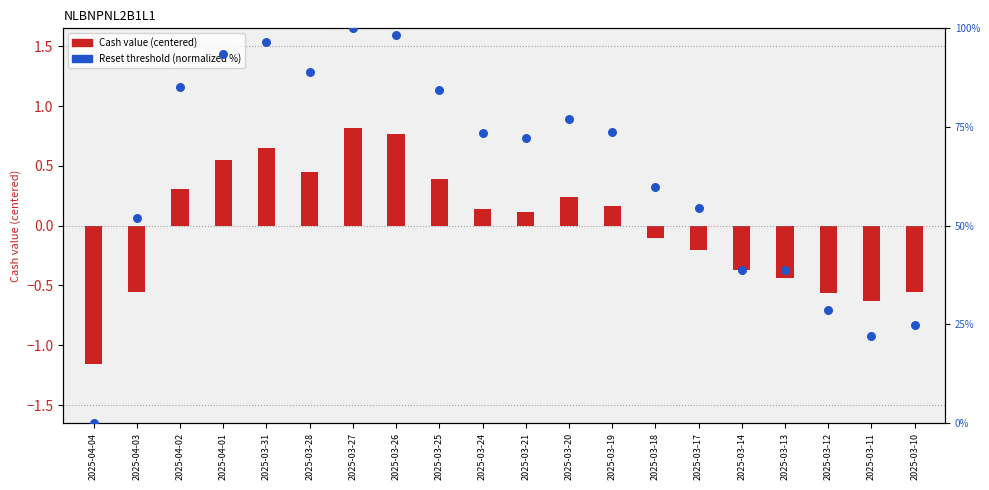

What is the total value across all series at 2025-03-31?

97.3